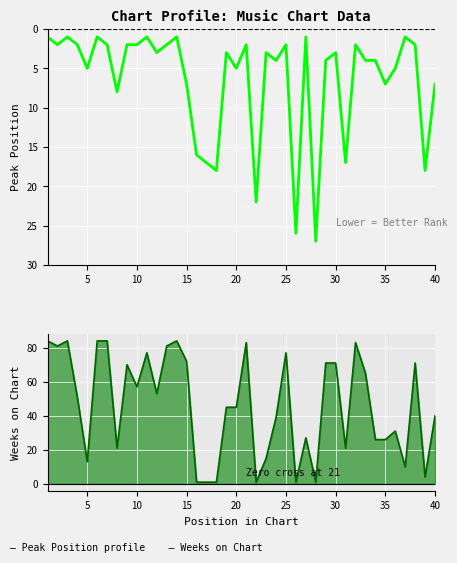

List the series in order of their peak value, lowest first.

Peak Position, Weeks on Chart